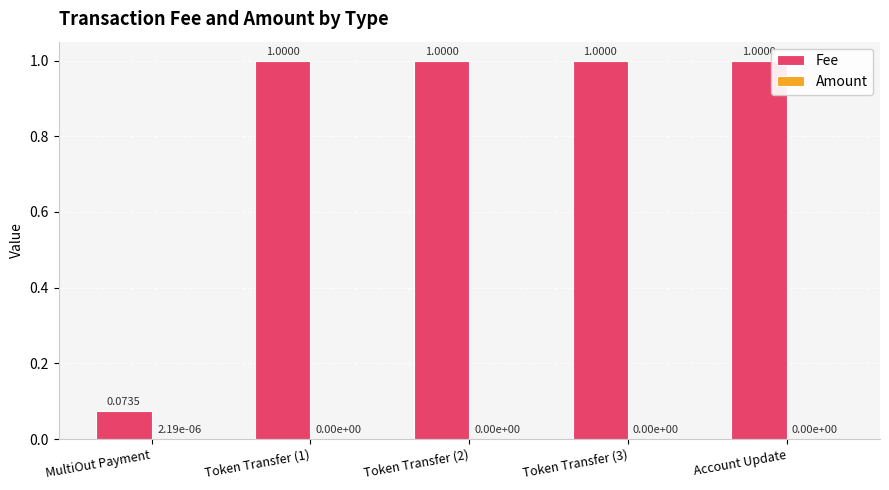

How many distinct data groups are displayed?

2